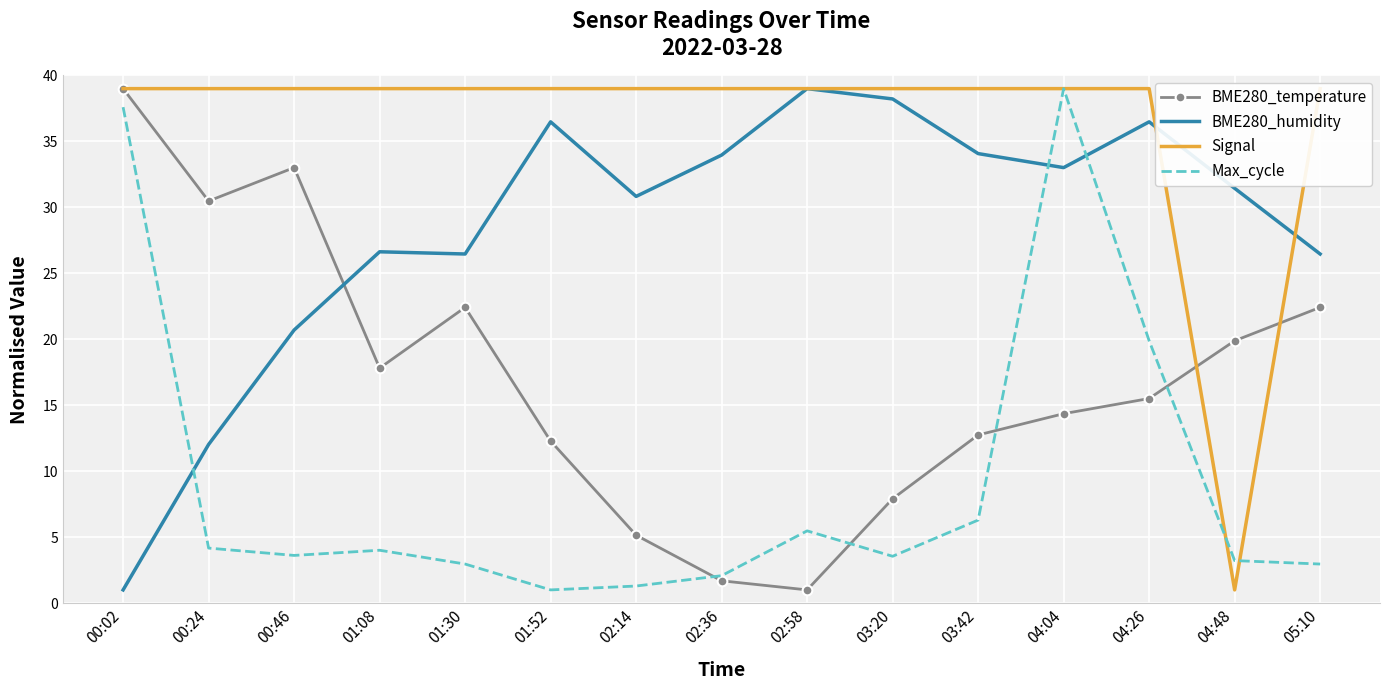

Which series has the largest total across all categories?

Signal